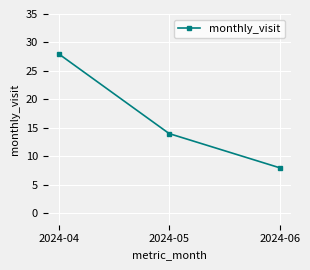

What is the sum of all values?

50